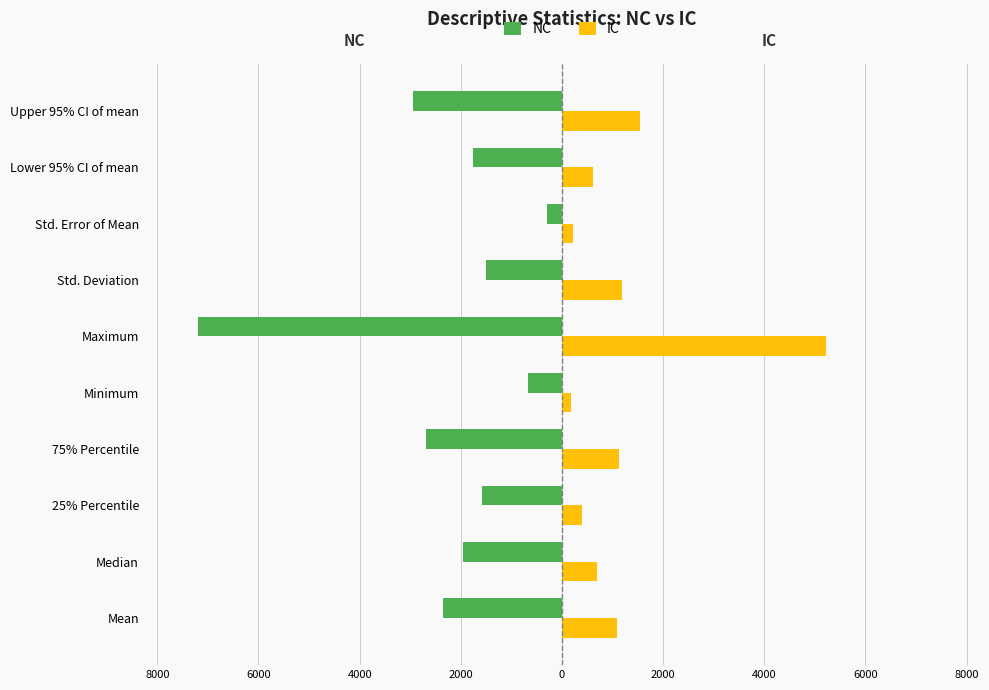

What are all the series names shown in the legend?

NC, IC